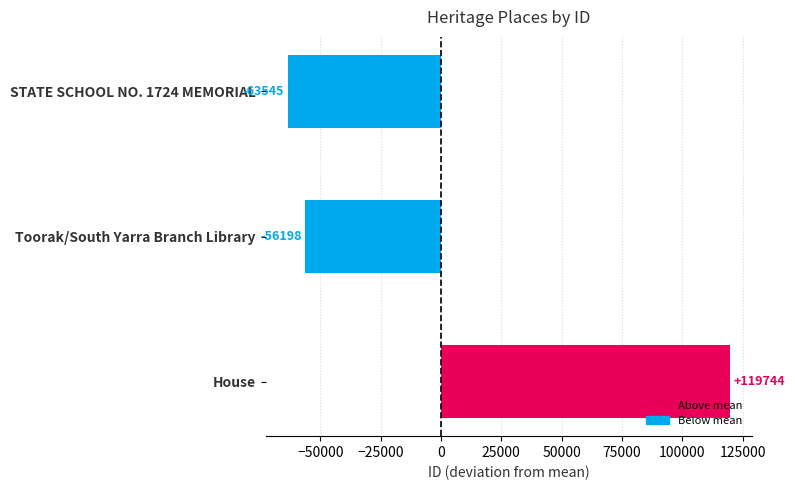

At which label is the value closest to 28099?

Toorak/South Yarra Branch Library